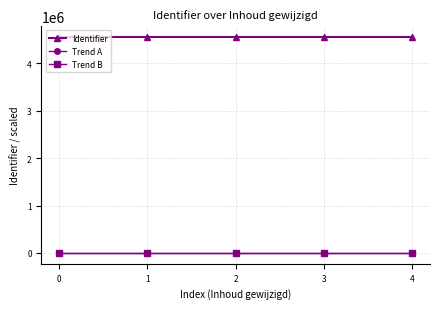

What is the difference between the highest and lowest values at 0?

4548421.5